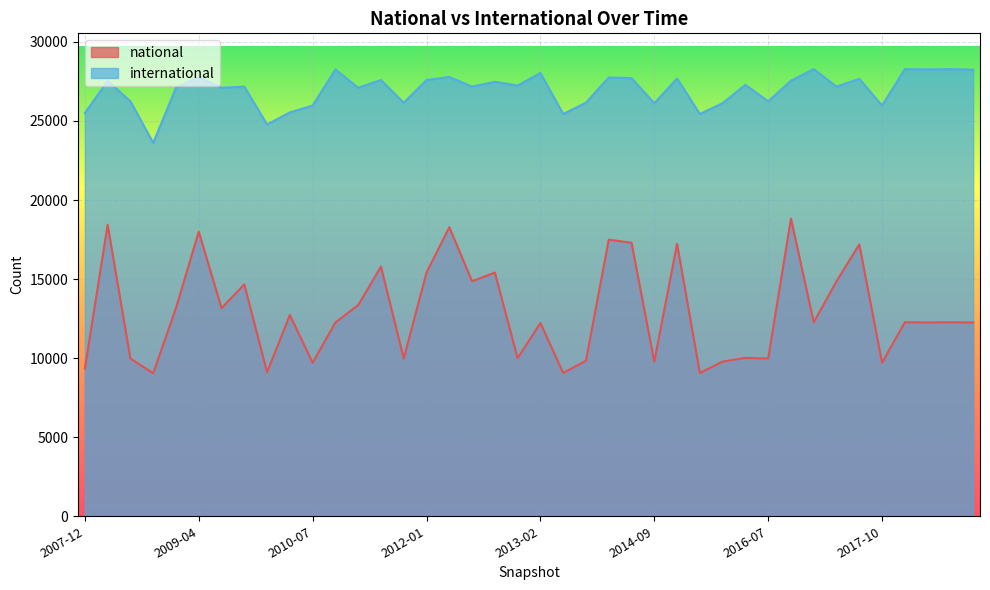

What is the value of the national point at the 18th from the left?

14862